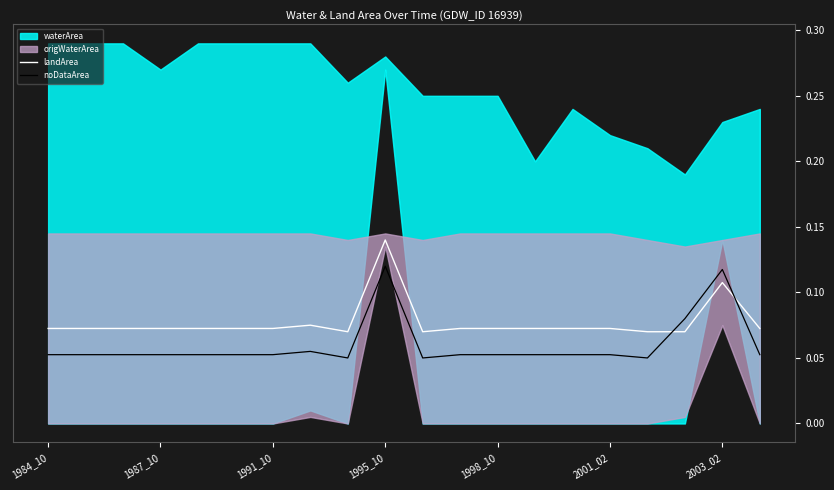

What is the value of the noDataArea point at the 3rd from the left?

0.1